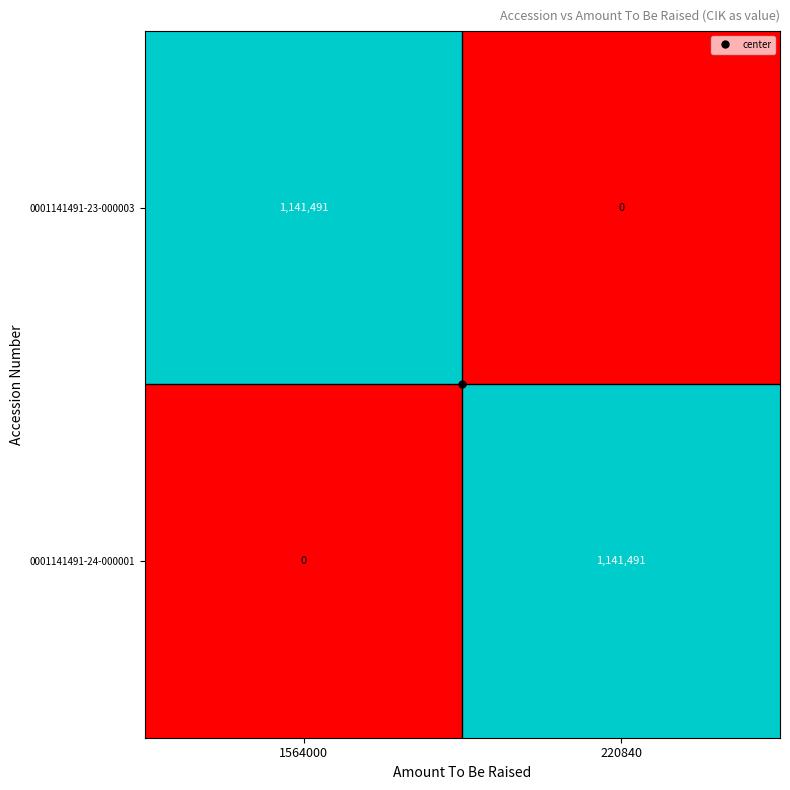

Is it true that 0001141491-24-000001 equals 1141491 at 220840?

True